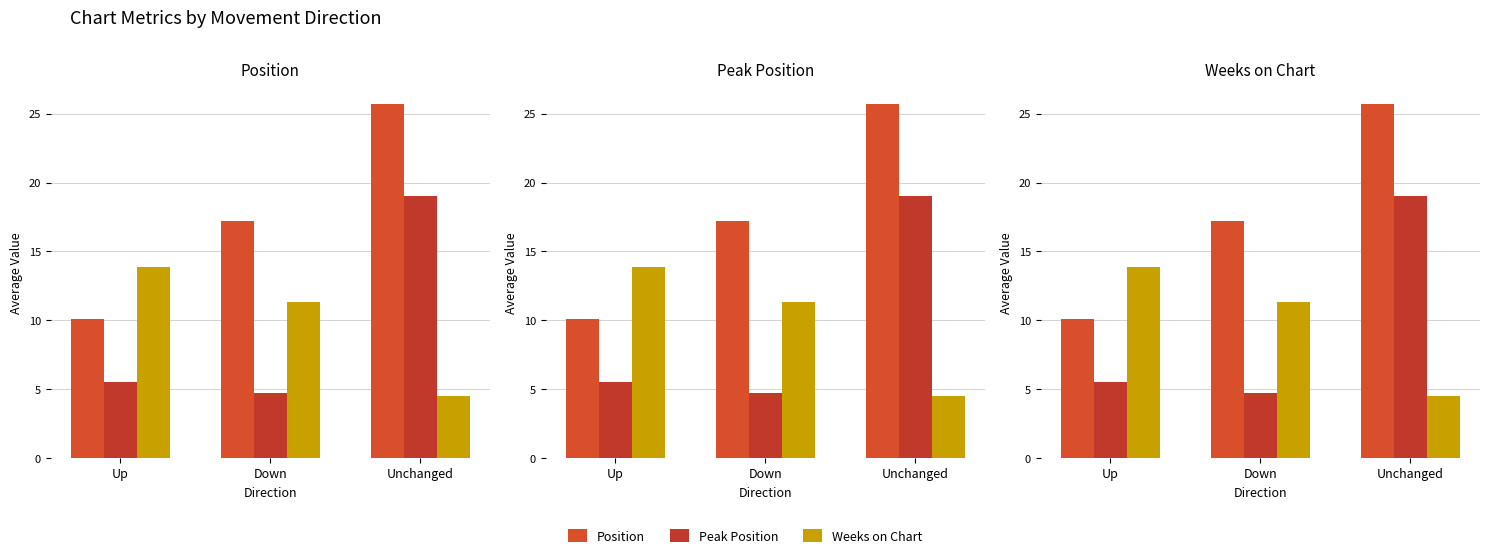

At which label does Position first exceed 17?

Down